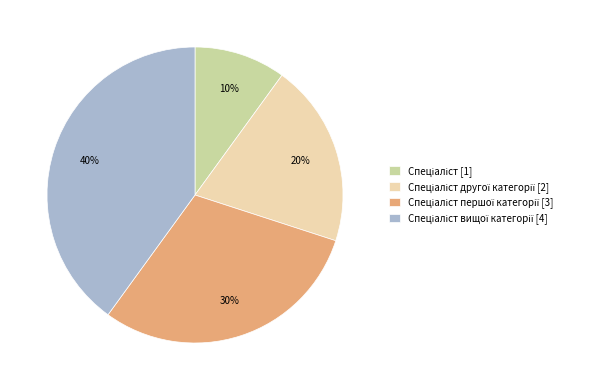

To the nearest percent, what is the difference between the largest and smallest slice percentages?

30%